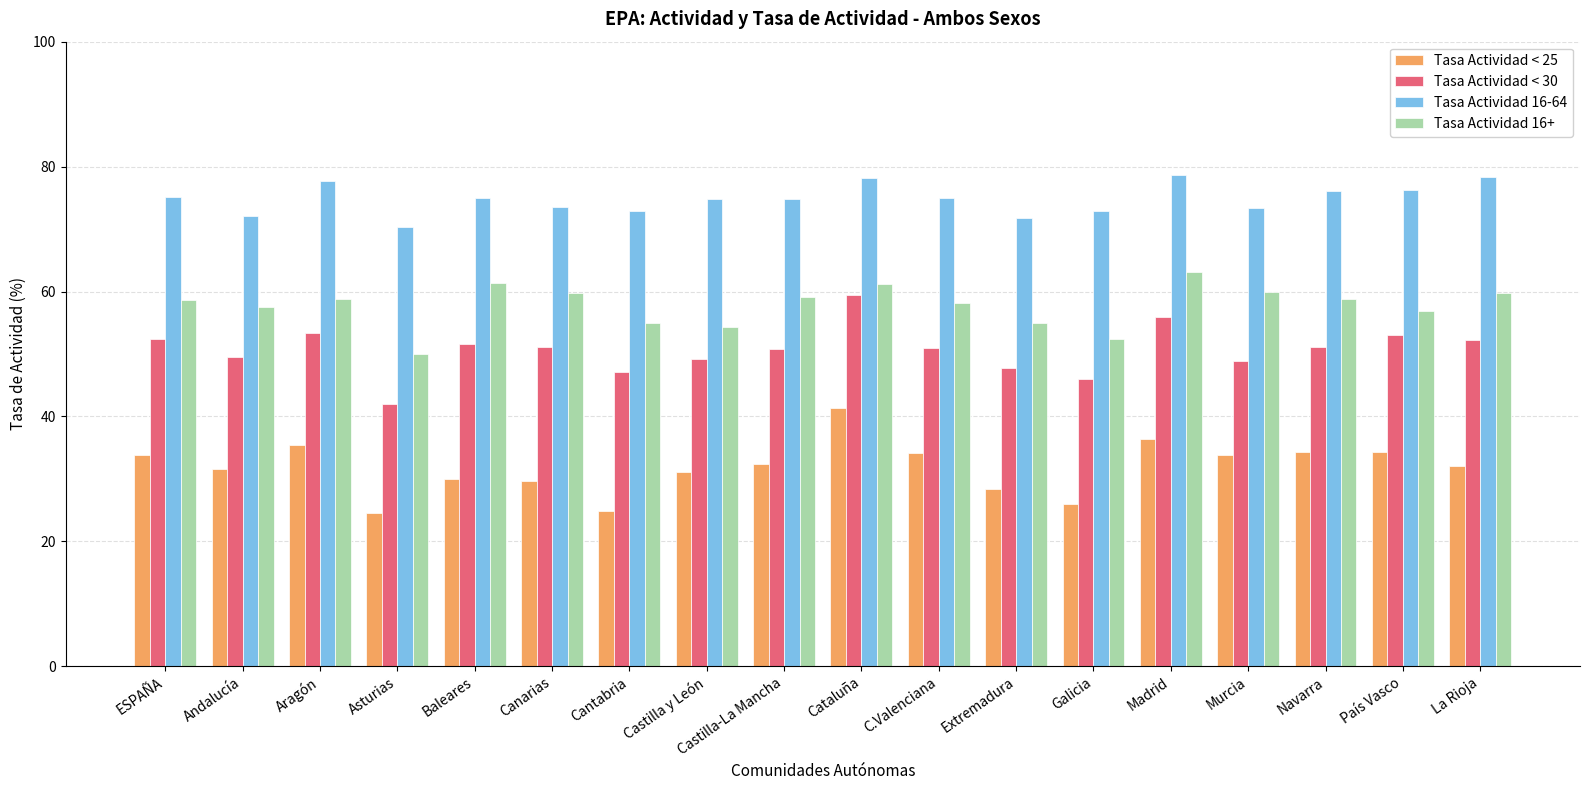

How many data points in Tasa Actividad 16-64 are above 74?

11